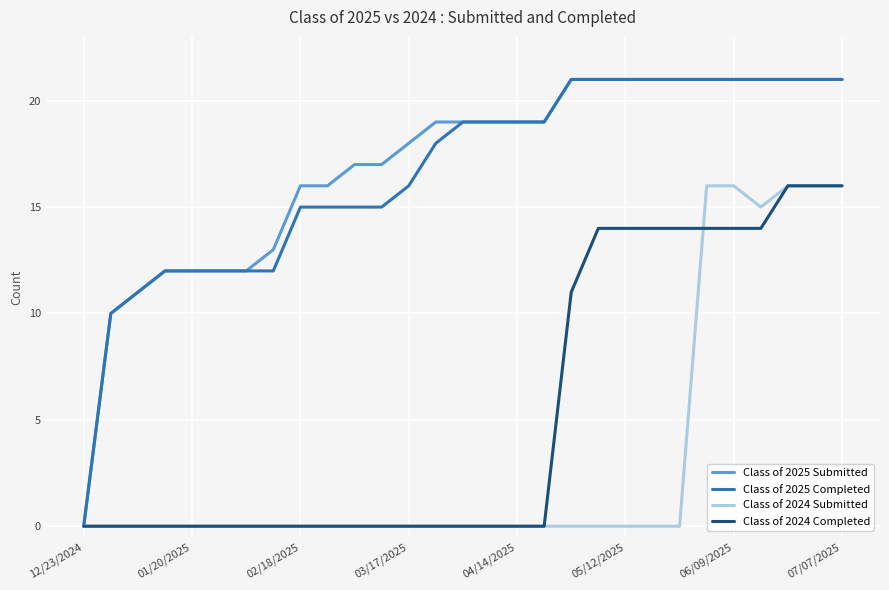

What is the greatest value displayed?

21